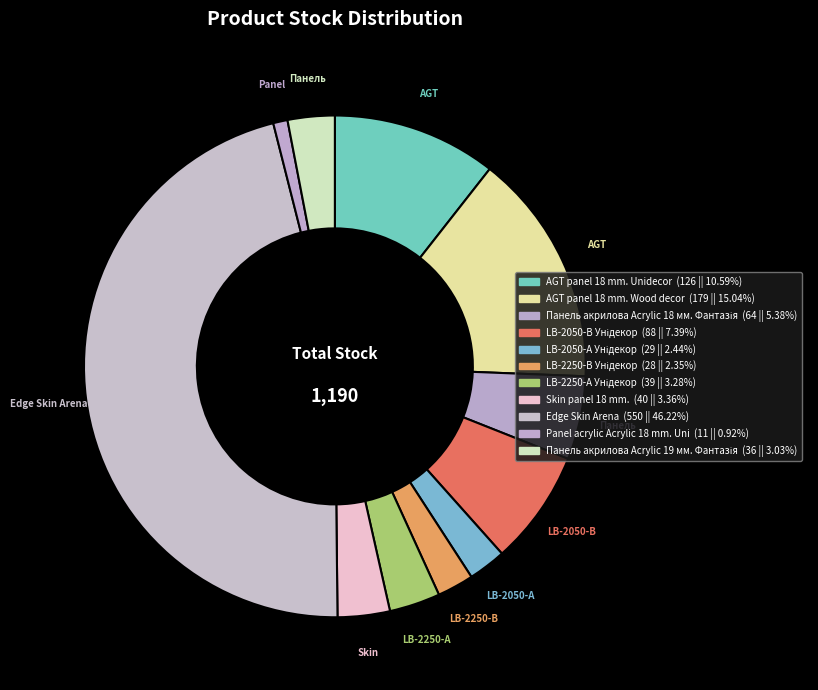

What is the largest slice in the pie chart?

Edge Skin Arena